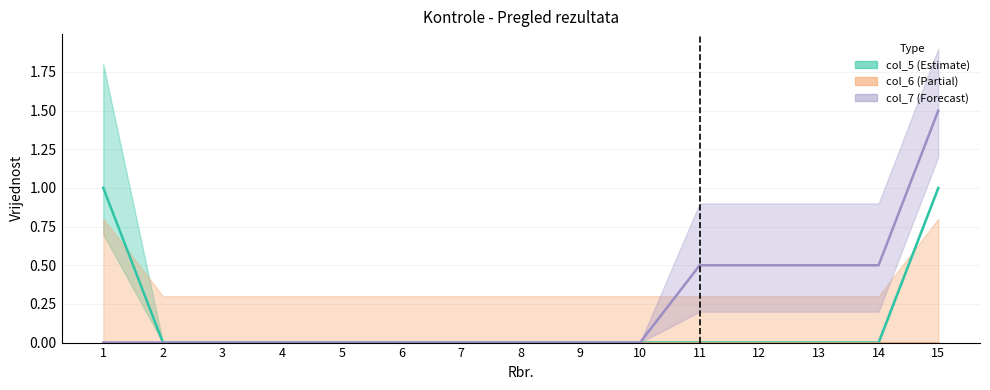

Does the chart display data point markers on the line(s)?

No